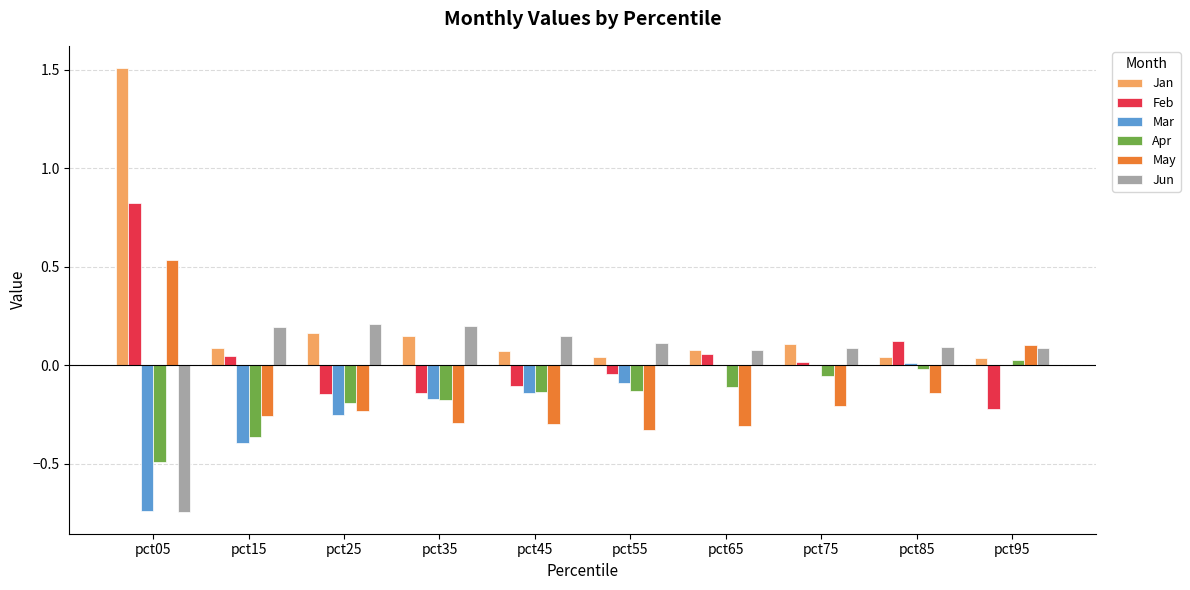

What is the sum of all Feb values?

0.4